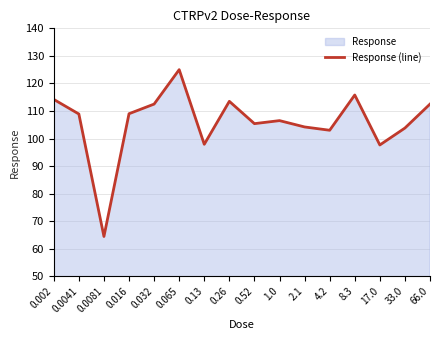

What position from the left is 0.0081?

3